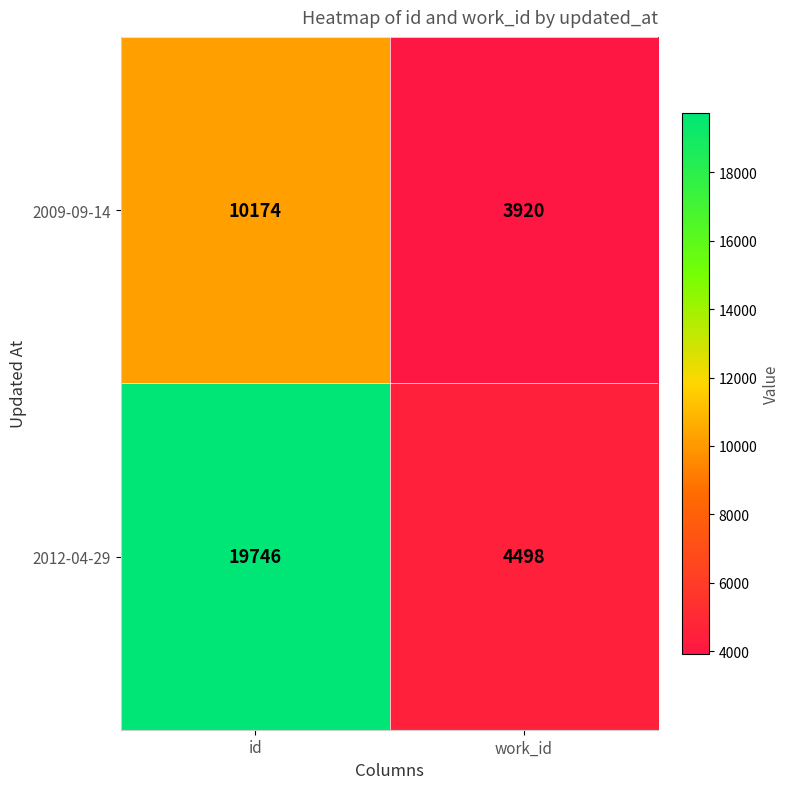

What is the smallest value displayed?

3920